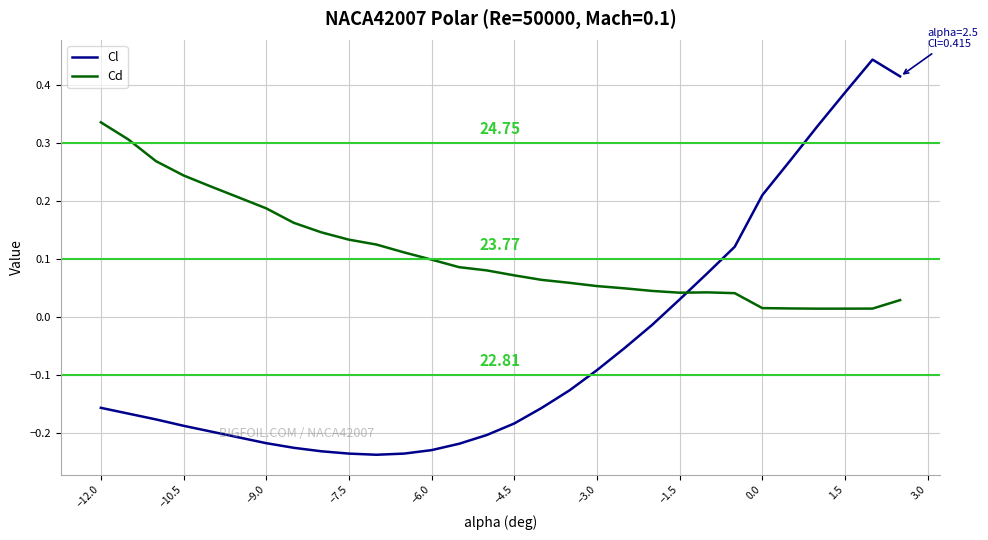

Which series has the largest range (max minus min)?

Cl